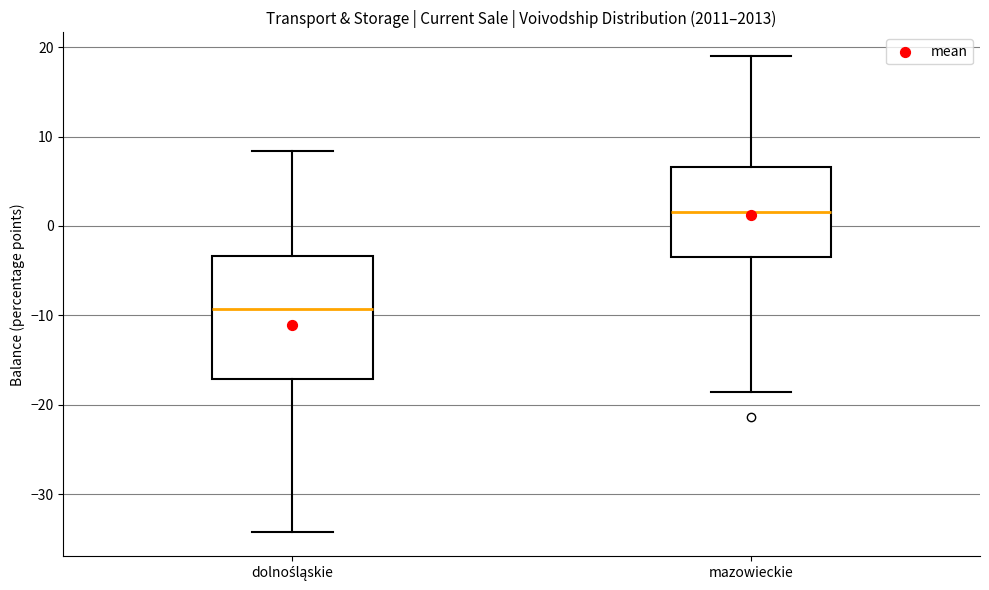

Which box's median line is the highest?

mazowieckie